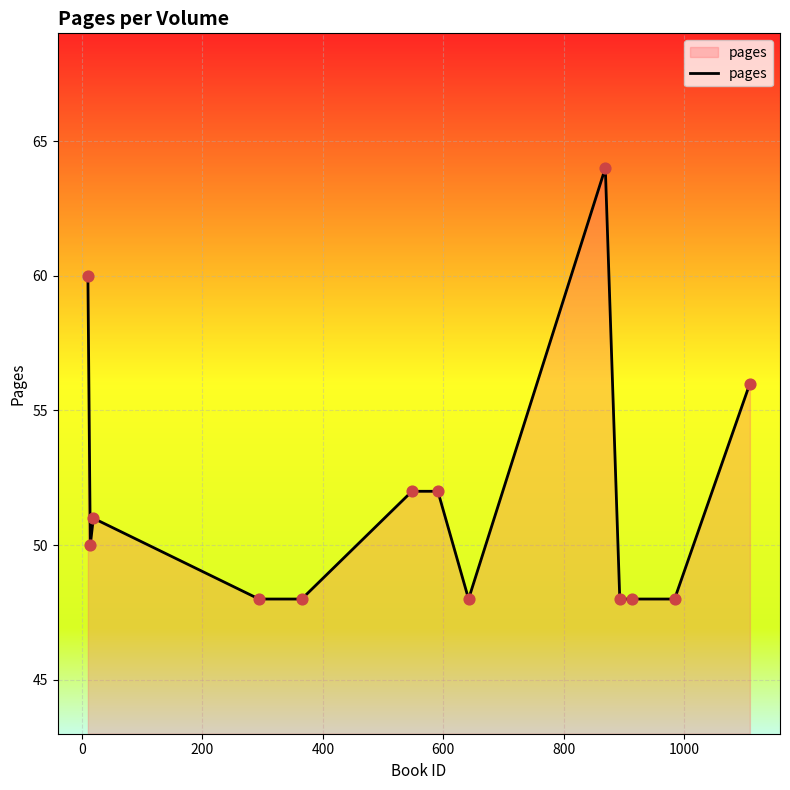

What is the minimum value shown in the chart?

48